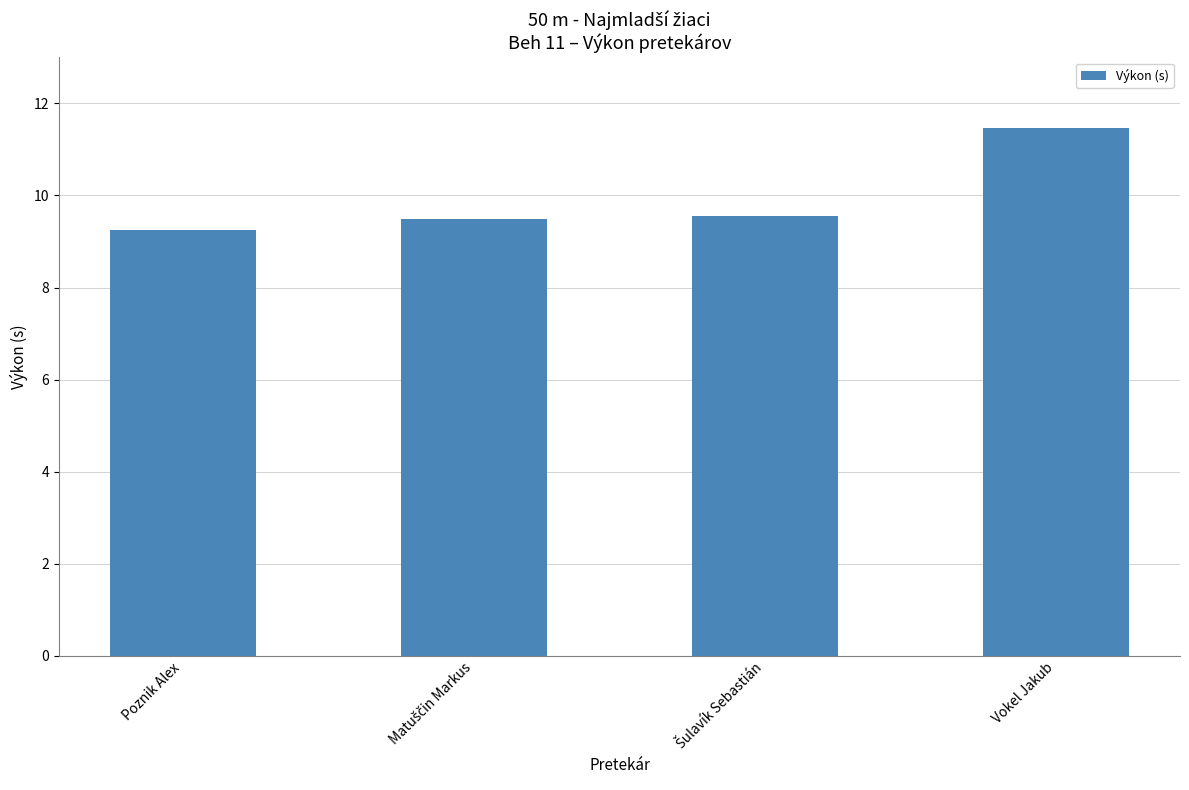

Are the bars horizontal?

No